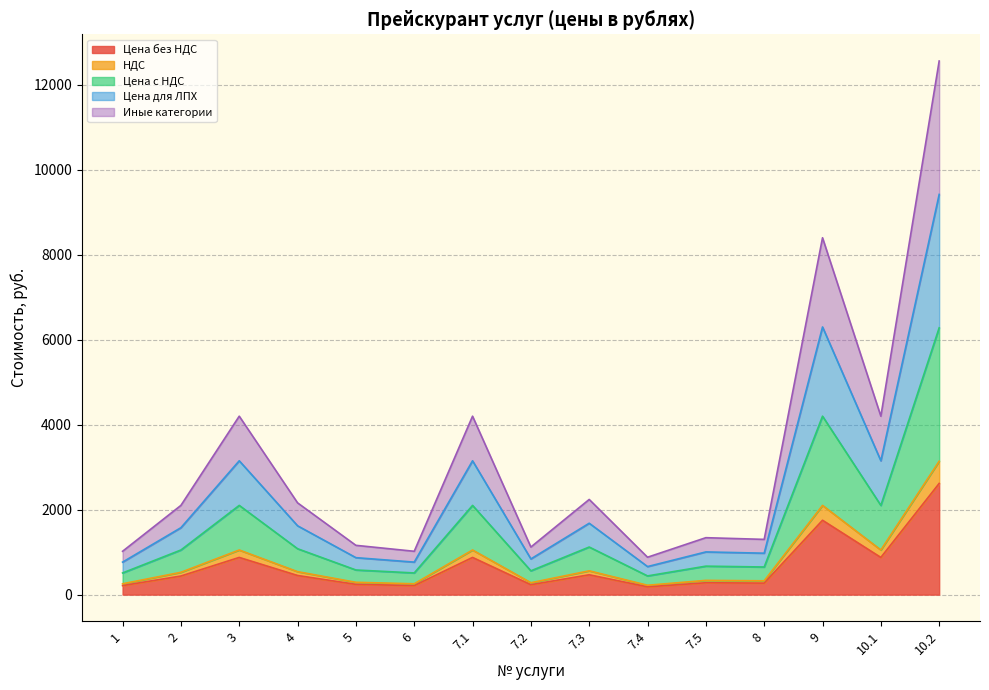

Is it true that Цена без НДС equals 140.7 at 8?

False